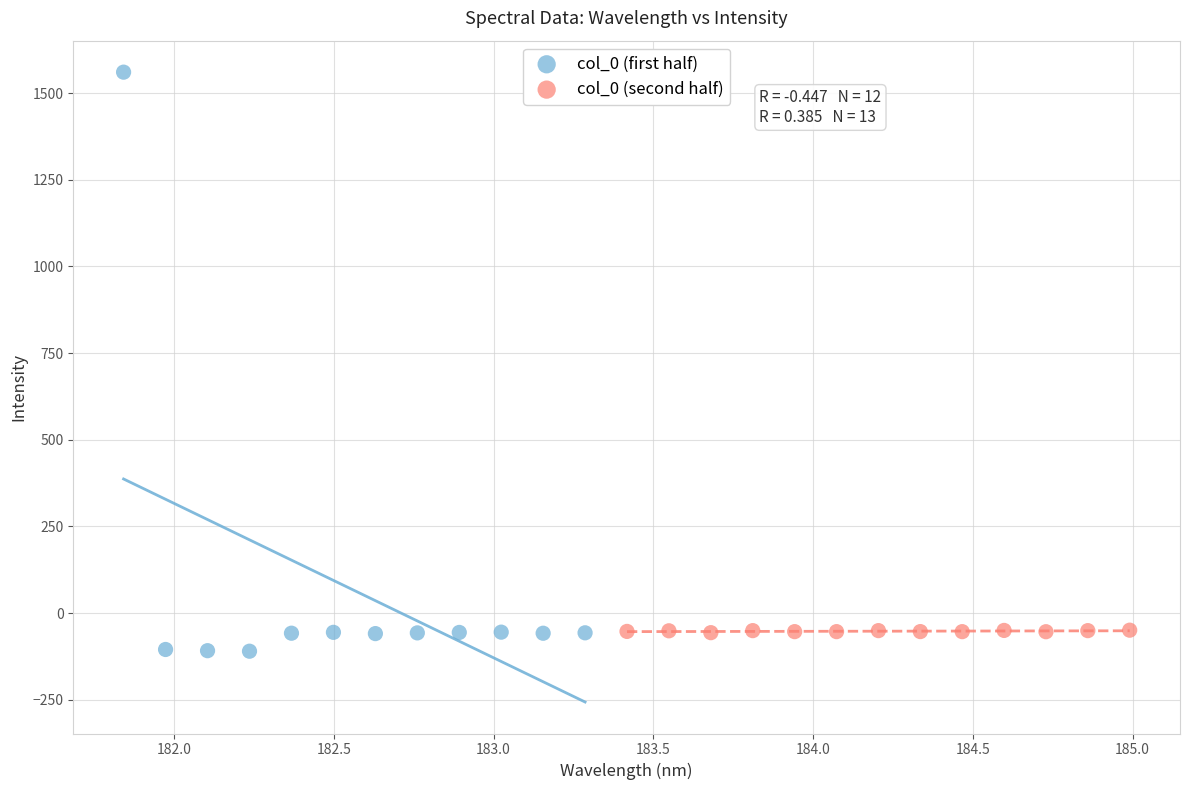

Which series contains the lowest Y value?

col_0 (first half)